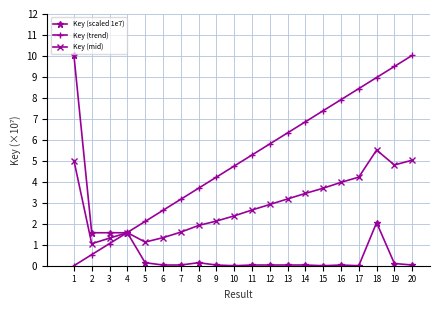

What is the maximum value shown in the chart?

10.0